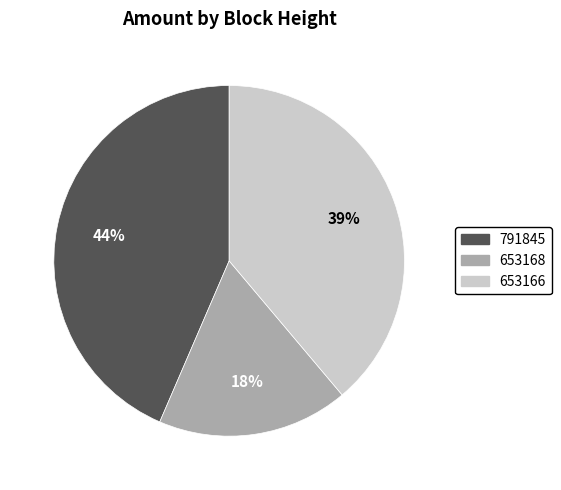

What is the largest slice in the pie chart?

791845